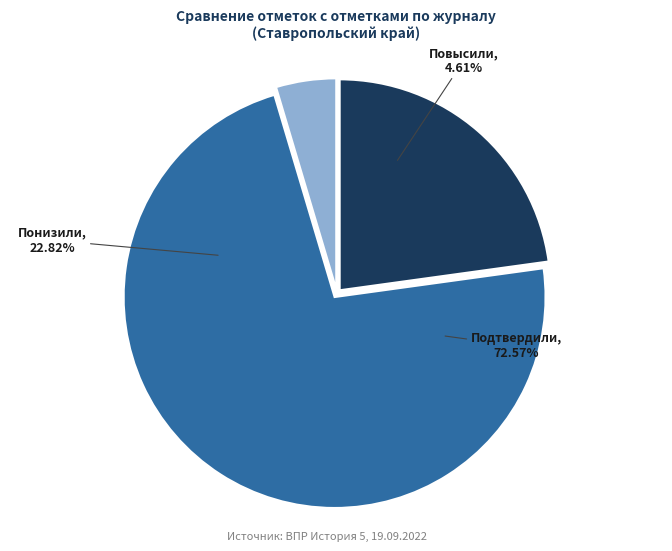

To the nearest percent, what is the difference between the Подтвердили and Повысили slice percentages?

68%